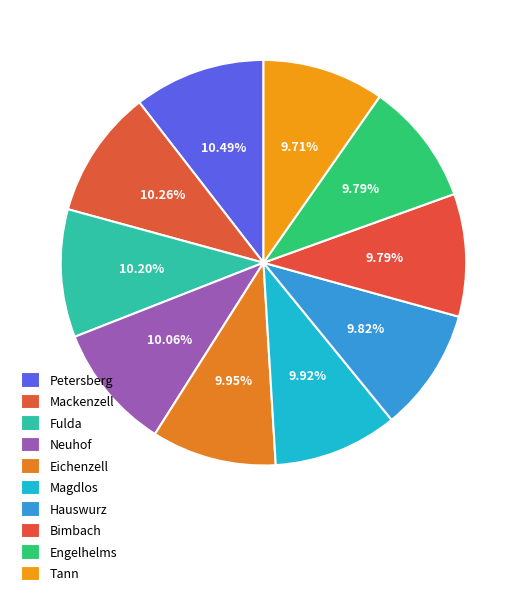

What percentage is the Bimbach slice, to the nearest percent?

10%